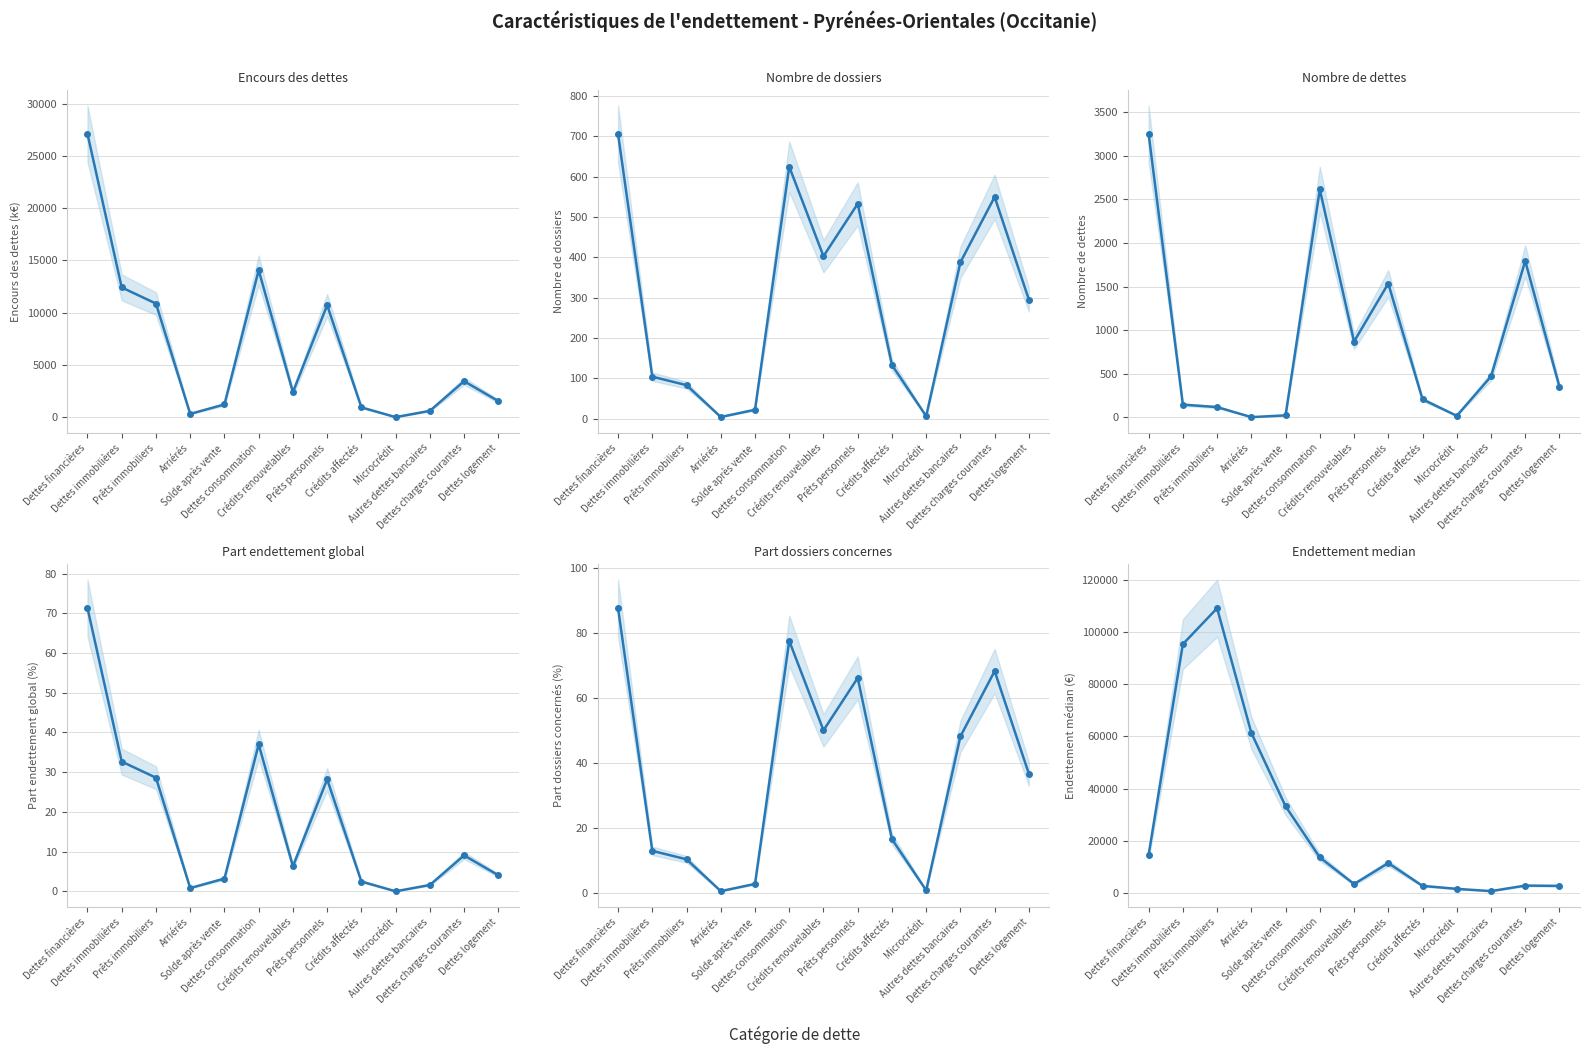

Which series changed the most between Dettes immobilières and Microcrédit?

Endettement median